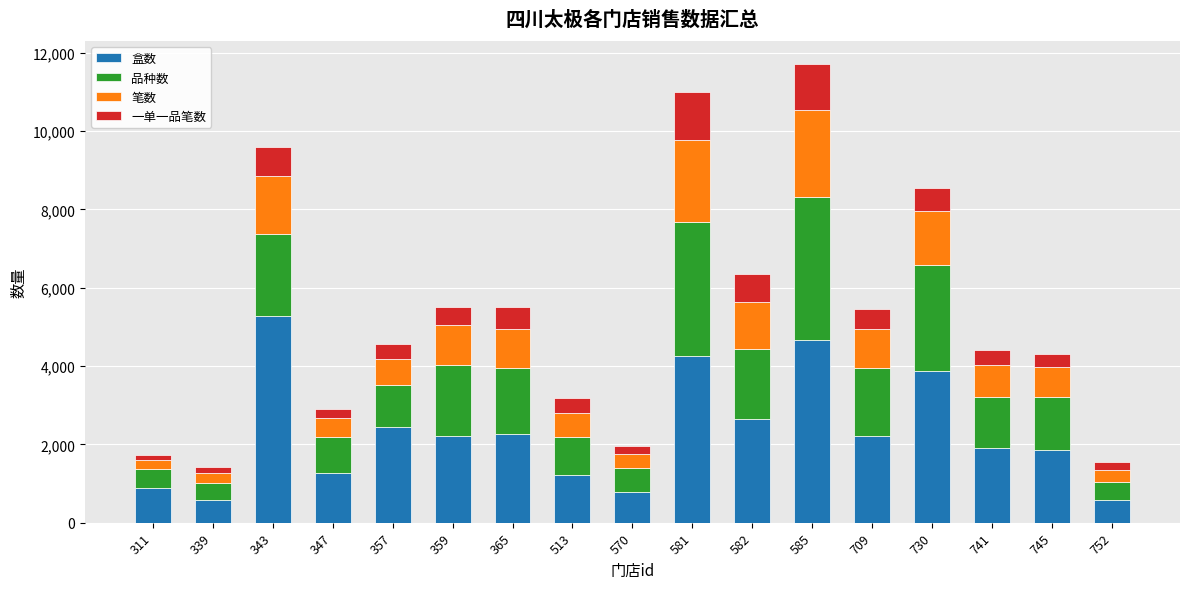

What is the difference between the second highest and minimum values in the 盒数 series?

4080.5